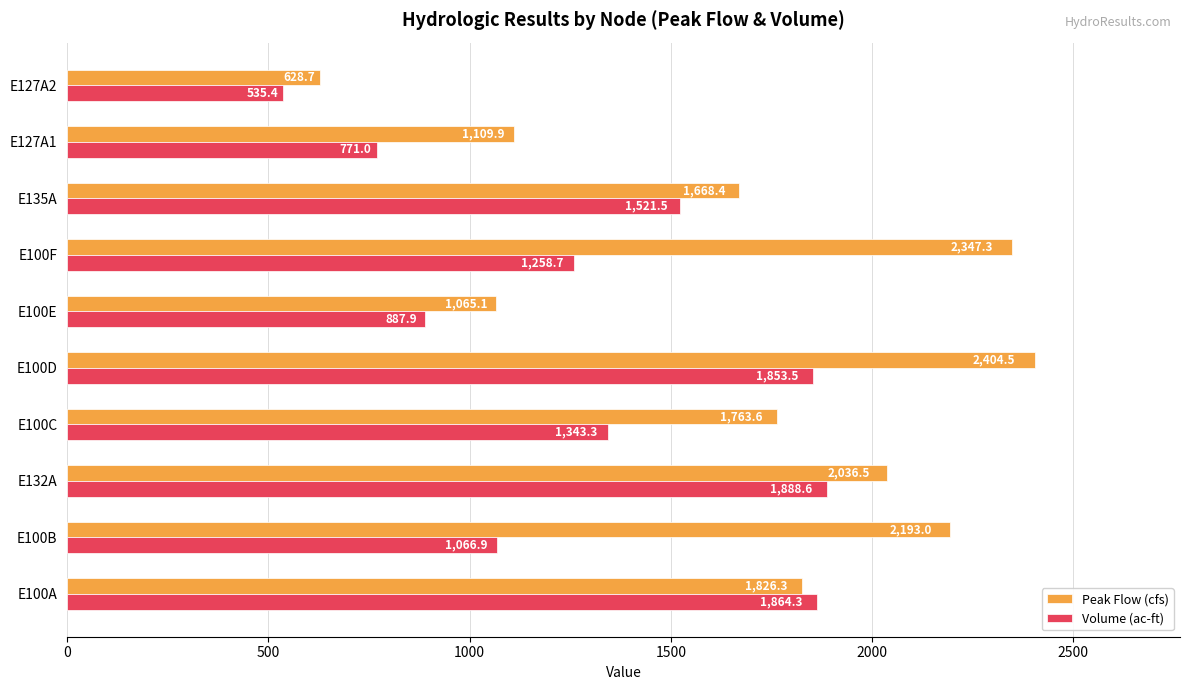

Which series has the largest total across all categories?

Peak Flow (cfs)